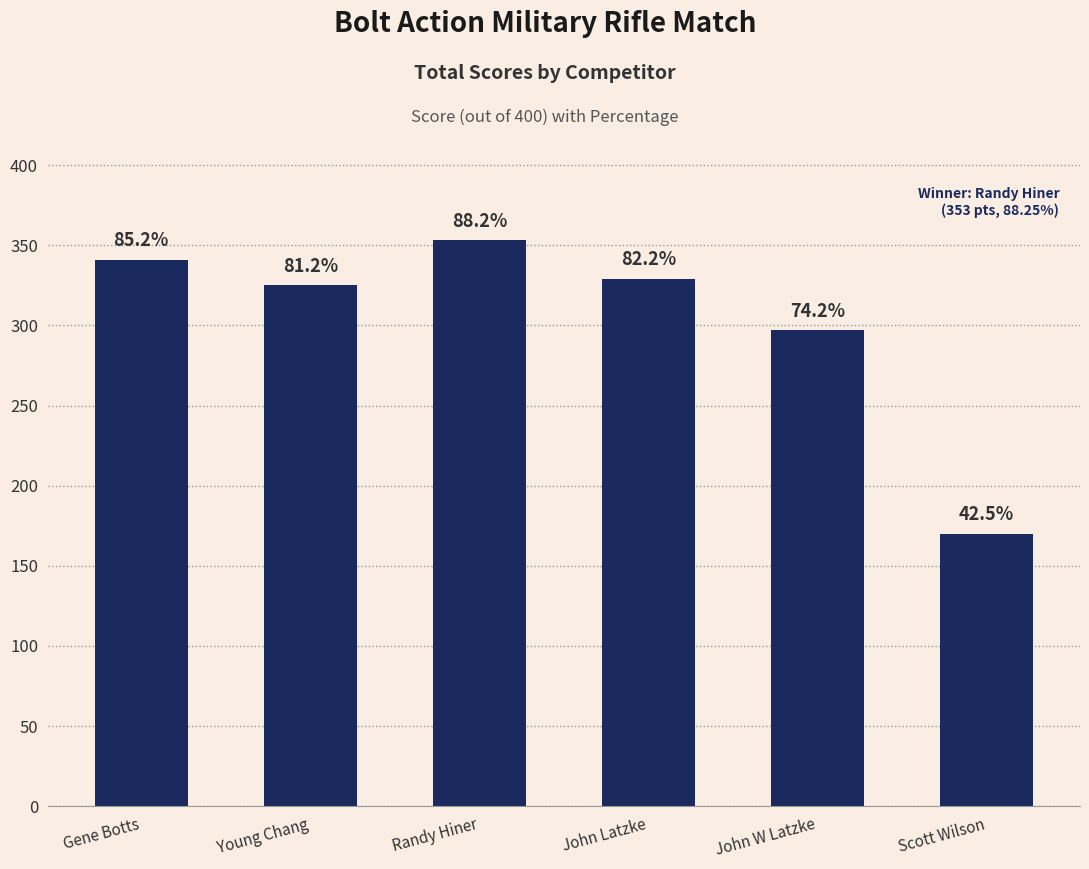

Reading left to right, transcribe all the data shown in this chart.

Gene Botts=341	Young Chang=325	Randy Hiner=353	John Latzke=329	John W Latzke=297	Scott Wilson=170